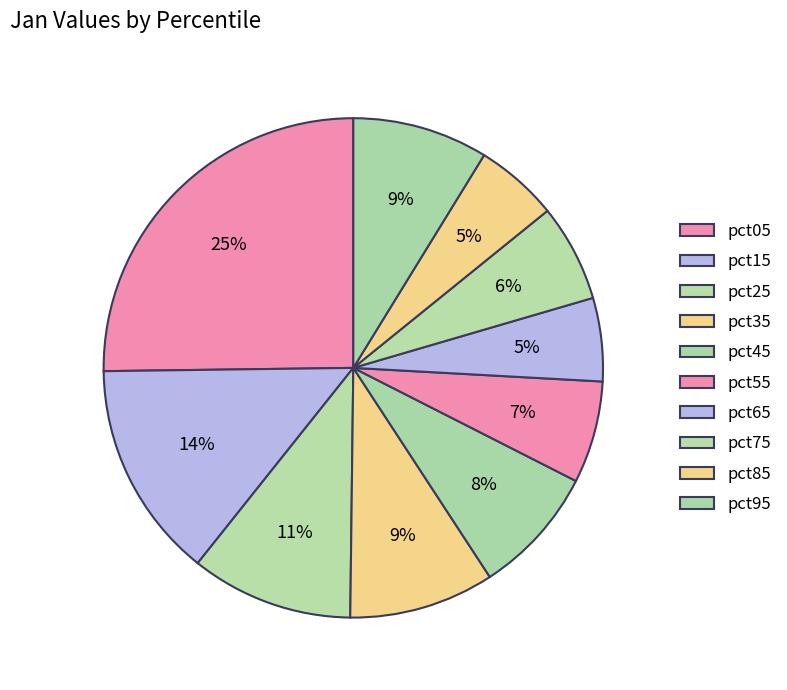

To the nearest percent, what percentage of the pie is pct65?

5%